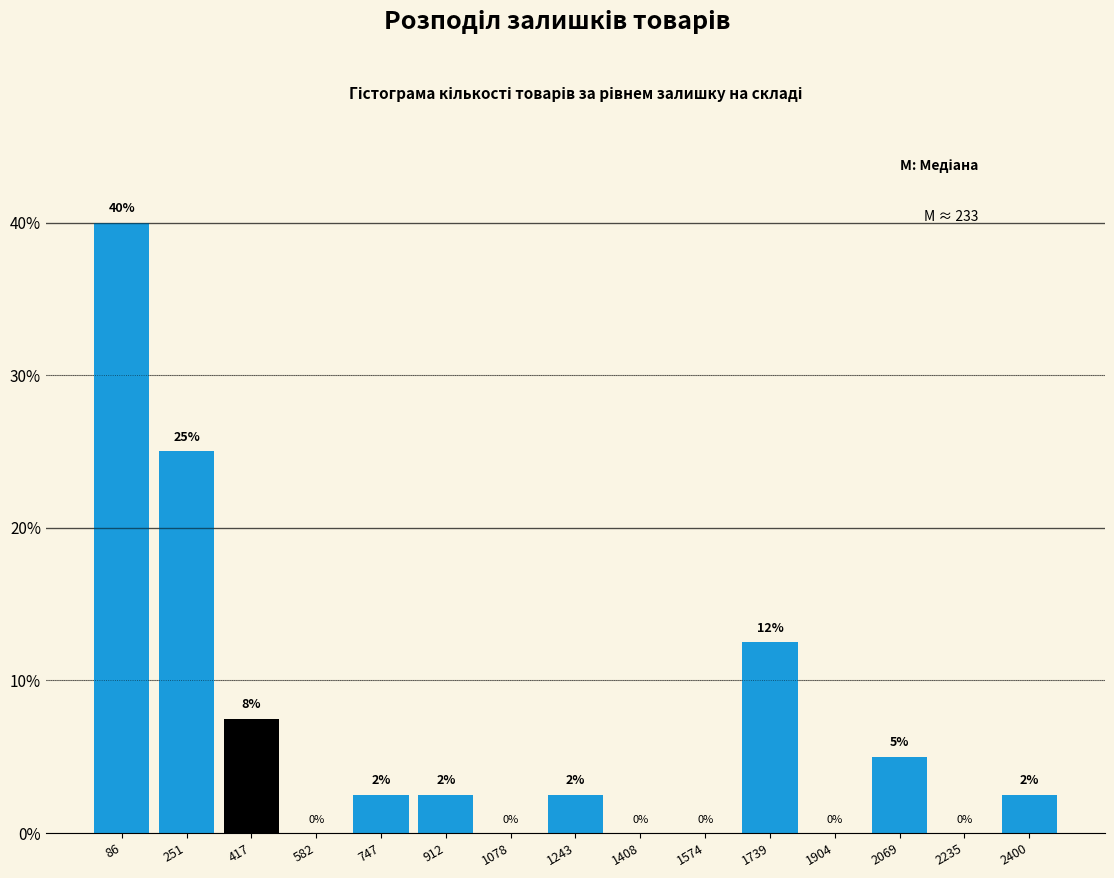

Over which range of the x-axis is the bar tallest?

0 to 160